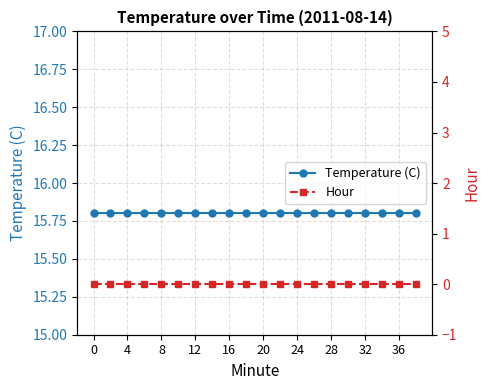

What is the approximate value of Temperature (C) at 18?

15.8